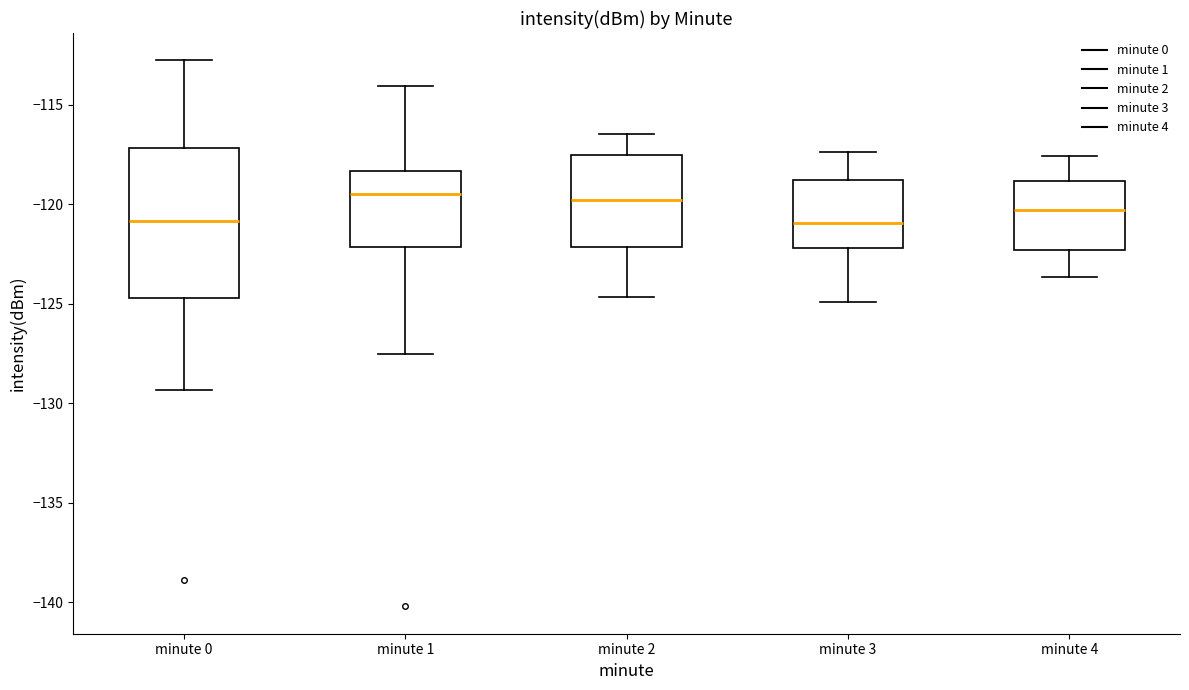

Comparing the boxes themselves (not the whiskers), which one is the tallest?

minute 0